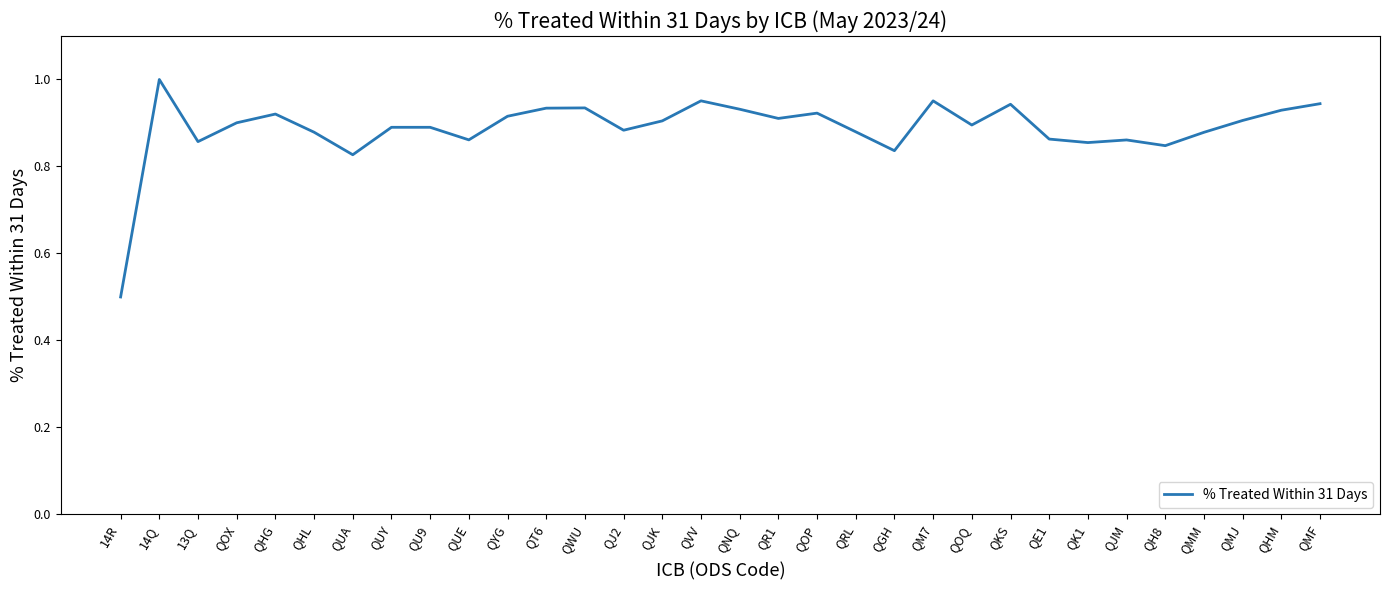

The value at QM7 is 0.4. True or false?

False